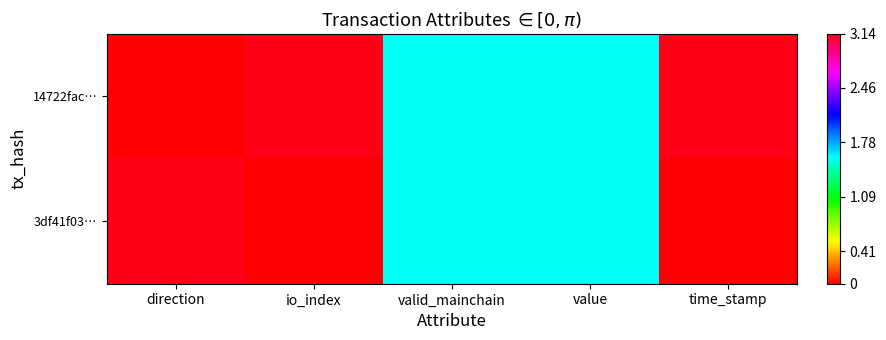

At how many categories does at least one series exceed 2?

3